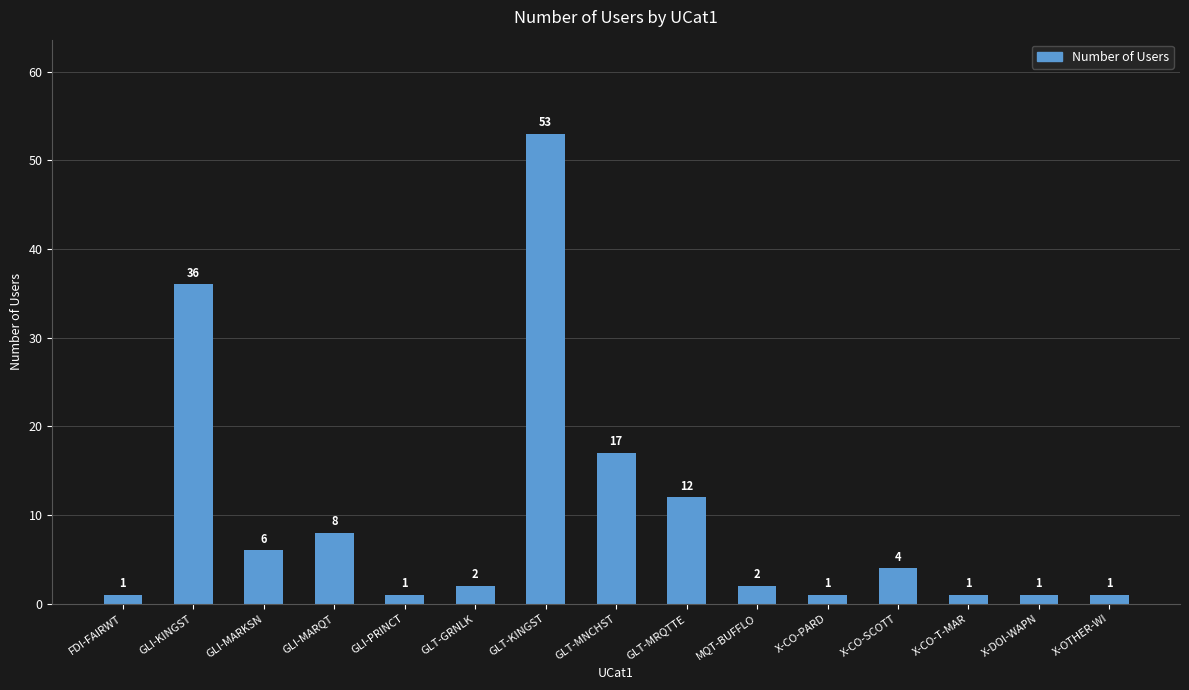

What is the ratio of the value at X-CO-SCOTT to the value at GLT-MNCHST?

0.2